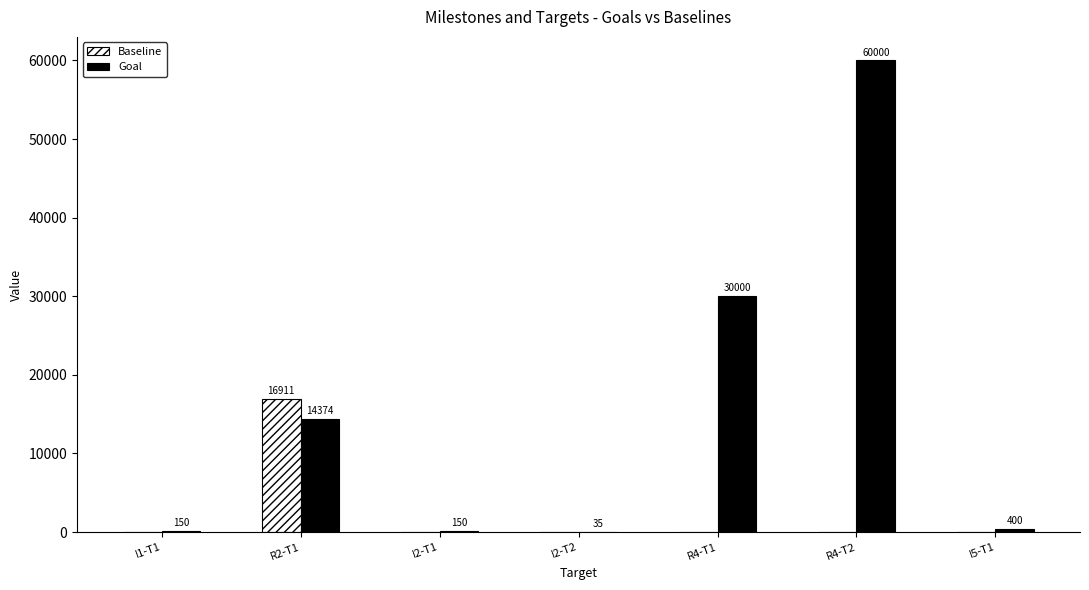

Are the bars horizontal?

No